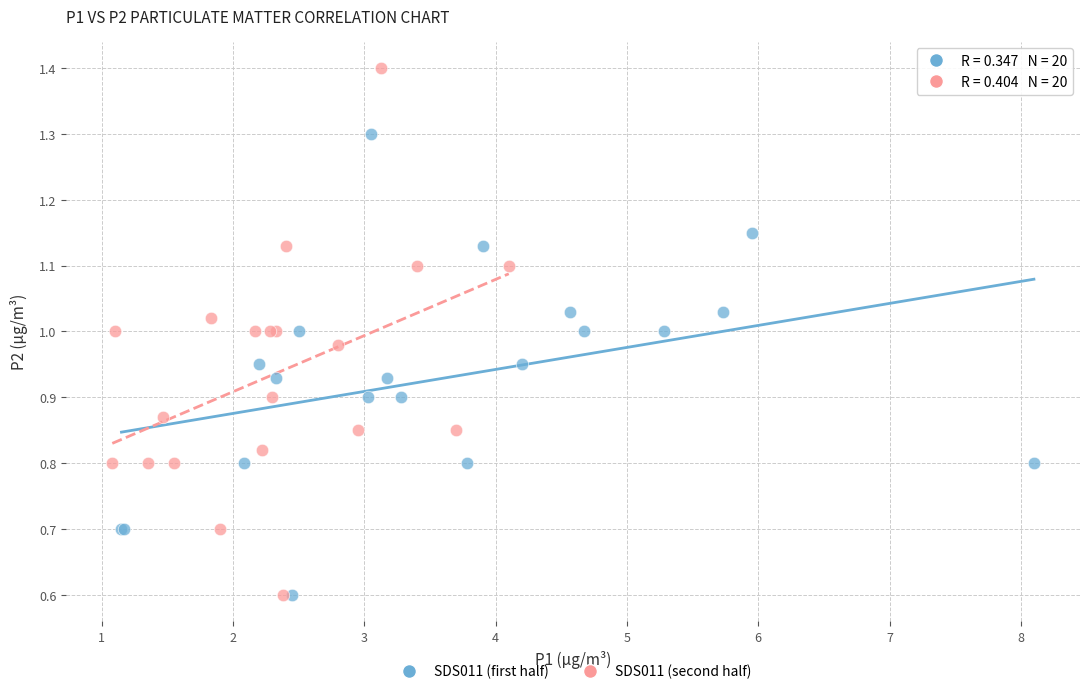

Which series has the largest Y range (max minus min)?

SDS011 (second half)